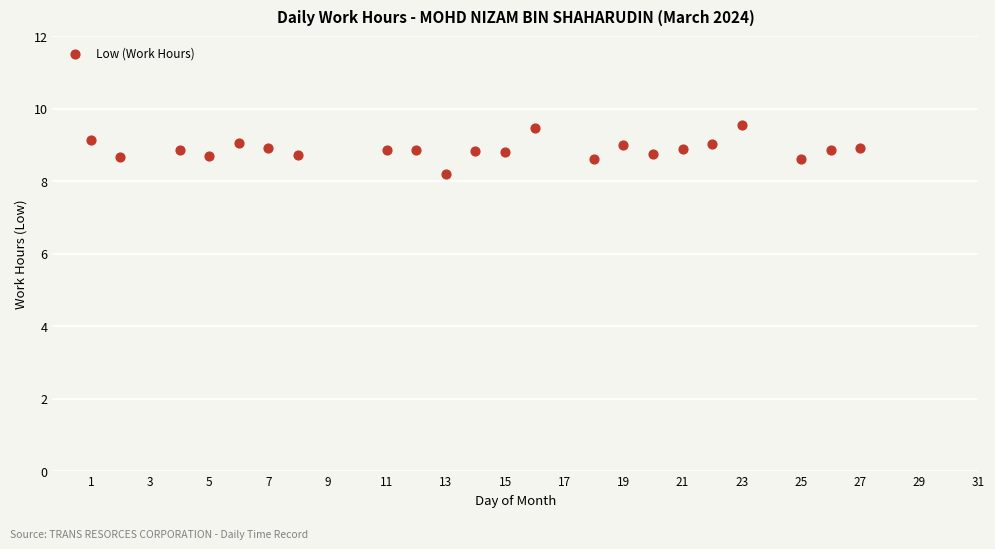

What Y value in the scatter plot is closest to 8?

8.2